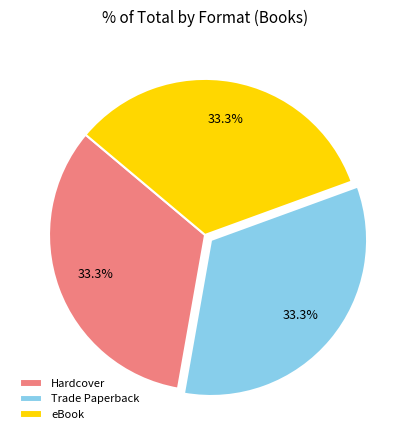

Is there any slice that represents more than half of the pie?

No